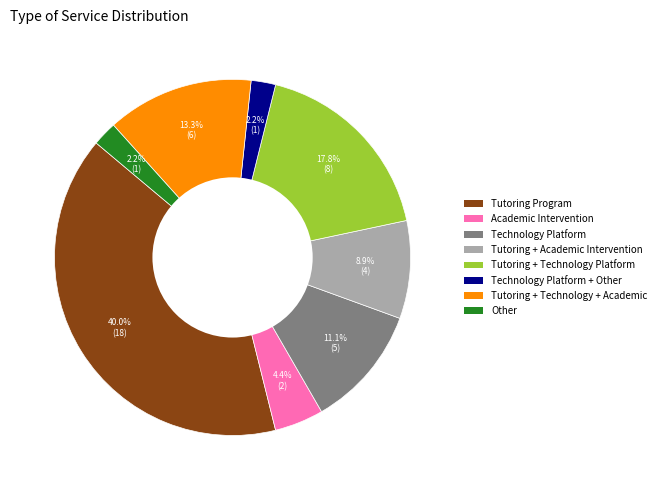

Does Technology Platform + Other represent more than half of the total?

No